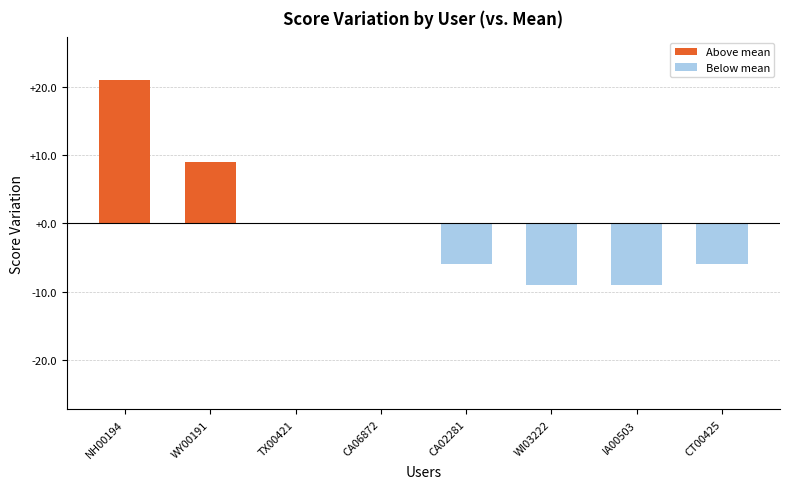

At which label is the value closest to 6?

WY00191